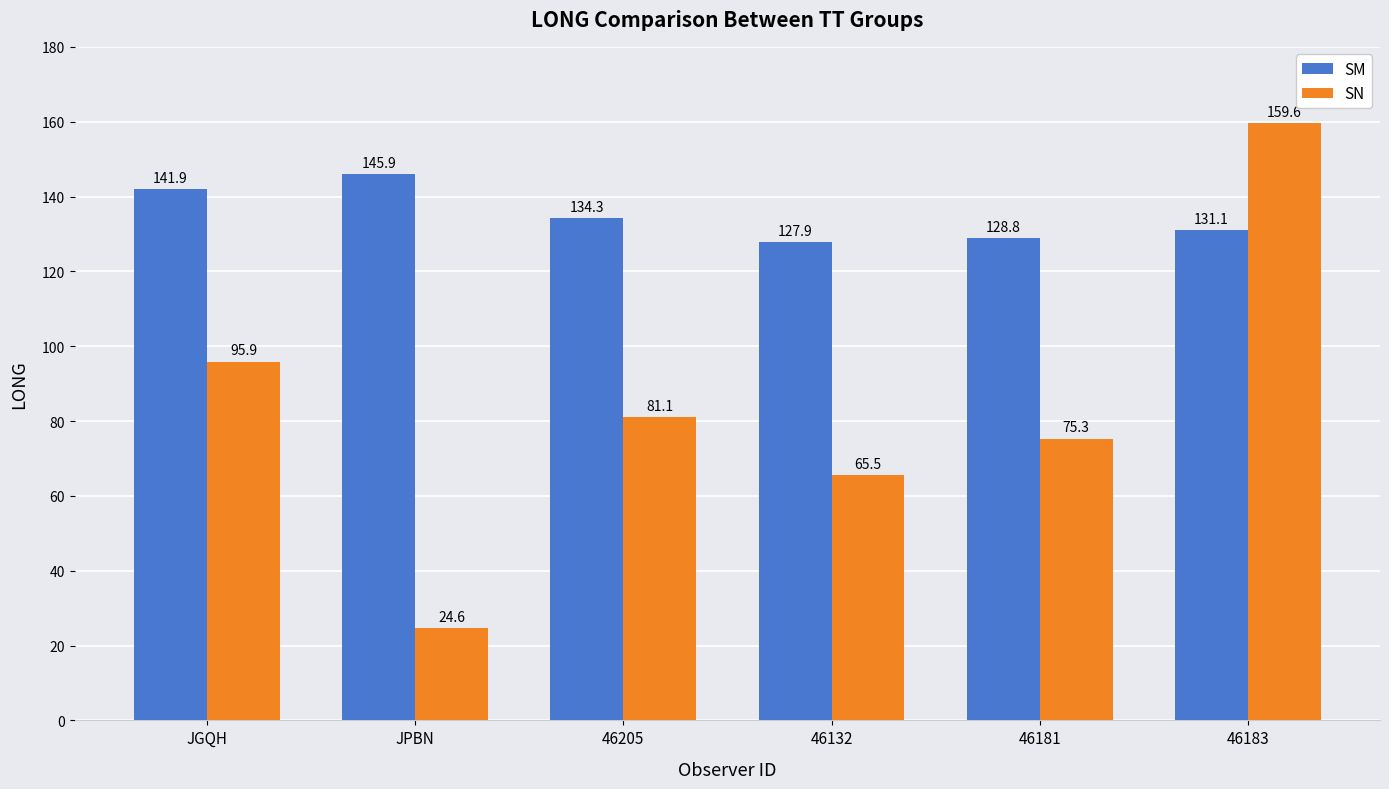

Count the number of categories in the chart.

6